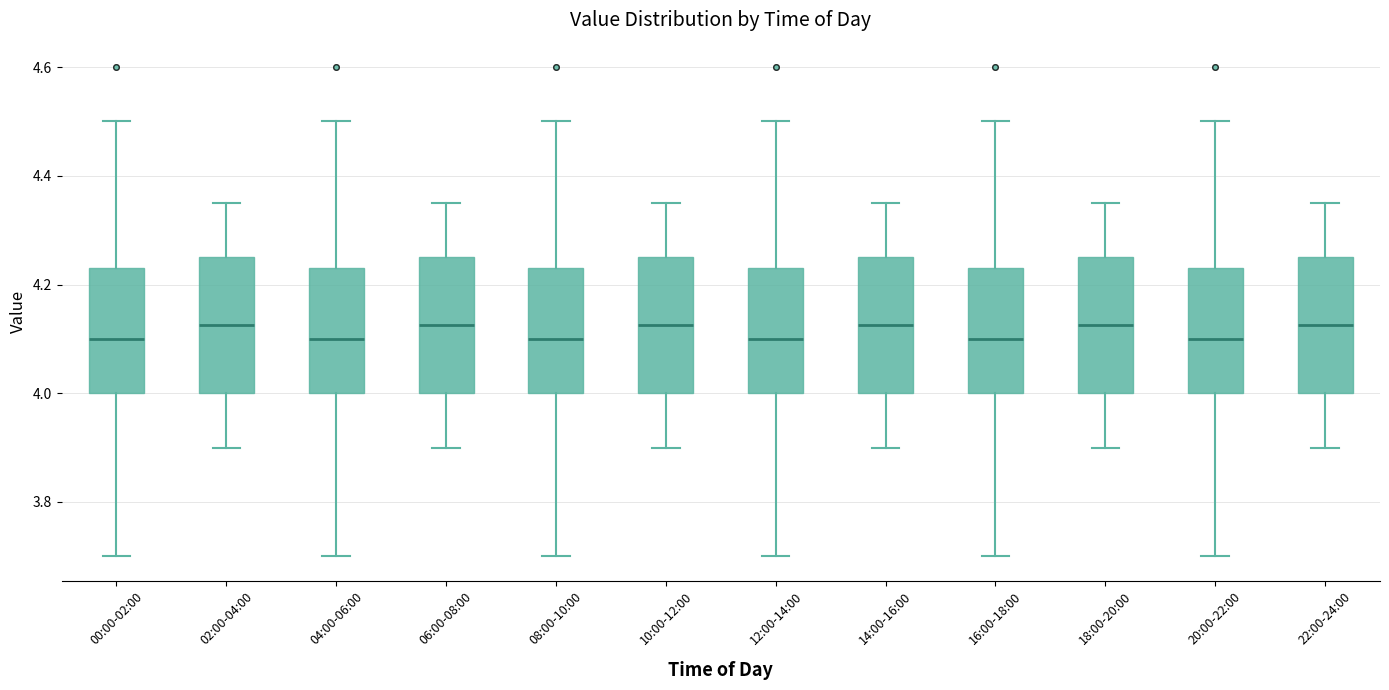

Reading left to right, transcribe this box plot: for each box, give where its median line is, the range the box spans, and where its two whiskers end, as read against the y-axis. The values are not printed on the chart, so give them approximately, as read against the axis.

00:00-02:00: median 4.10, box 4.00 to 4.24, whiskers 3.70 to 4.50
02:00-04:00: median 4.12, box 4.00 to 4.26, whiskers 3.90 to 4.36
04:00-06:00: median 4.10, box 4.00 to 4.24, whiskers 3.70 to 4.50
06:00-08:00: median 4.12, box 4.00 to 4.26, whiskers 3.90 to 4.36
08:00-10:00: median 4.10, box 4.00 to 4.24, whiskers 3.70 to 4.50
10:00-12:00: median 4.12, box 4.00 to 4.26, whiskers 3.90 to 4.36
12:00-14:00: median 4.10, box 4.00 to 4.24, whiskers 3.70 to 4.50
14:00-16:00: median 4.12, box 4.00 to 4.26, whiskers 3.90 to 4.36
16:00-18:00: median 4.10, box 4.00 to 4.24, whiskers 3.70 to 4.50
18:00-20:00: median 4.12, box 4.00 to 4.26, whiskers 3.90 to 4.36
20:00-22:00: median 4.10, box 4.00 to 4.24, whiskers 3.70 to 4.50
22:00-24:00: median 4.12, box 4.00 to 4.26, whiskers 3.90 to 4.36